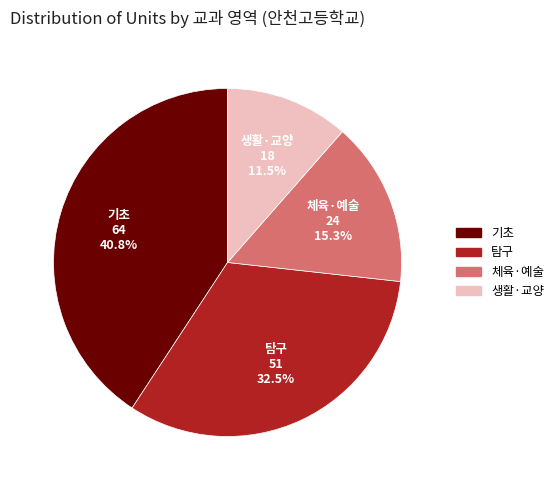

To the nearest percent, what is the average slice percentage?

25%